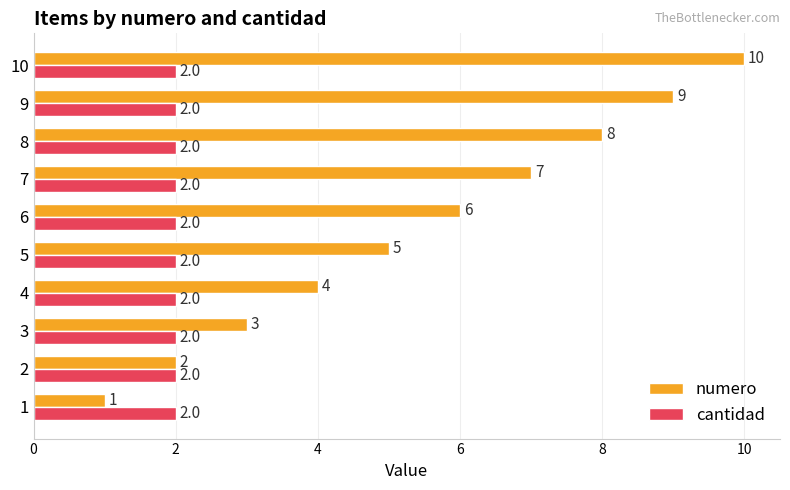

What is the minimum value shown in the chart?

1